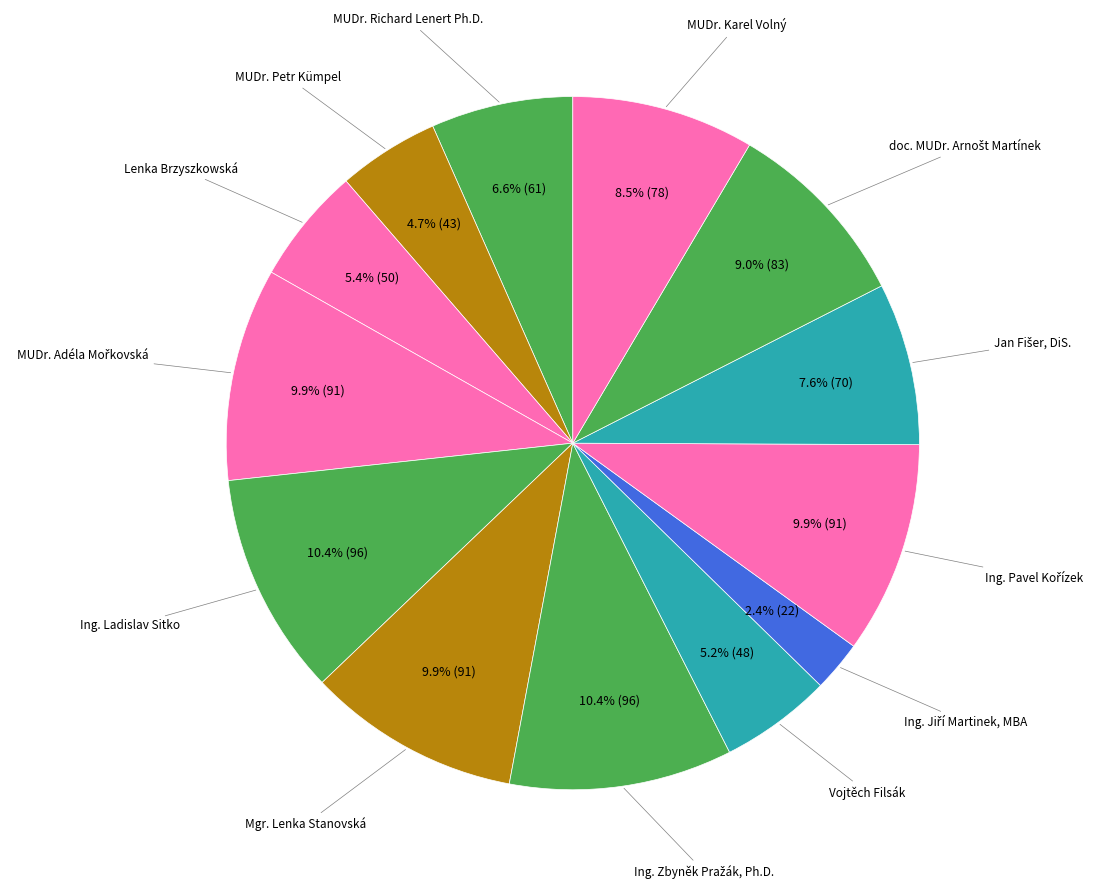

How many slices are in this pie chart?

13